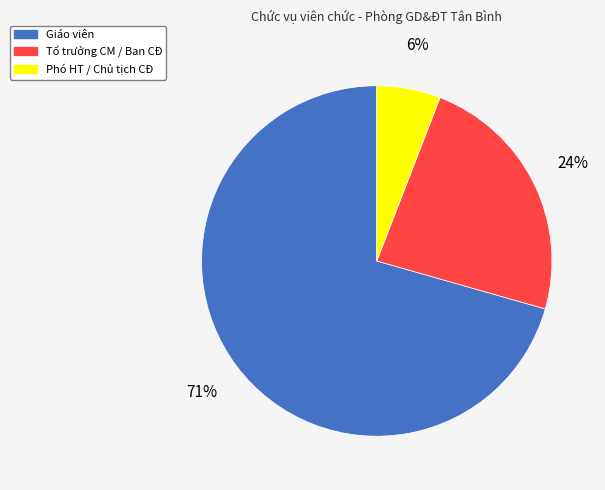

Rank the categories by value from highest to lowest.

Giáo viên, Tổ trưởng CM / Ban CĐ, Phó HT / Chủ tịch CĐ